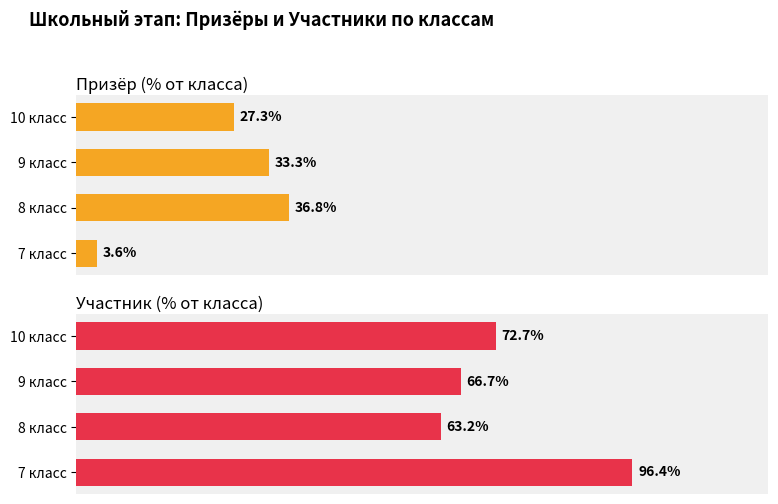

Which series has the widest spread of values?

Участник (% от класса)